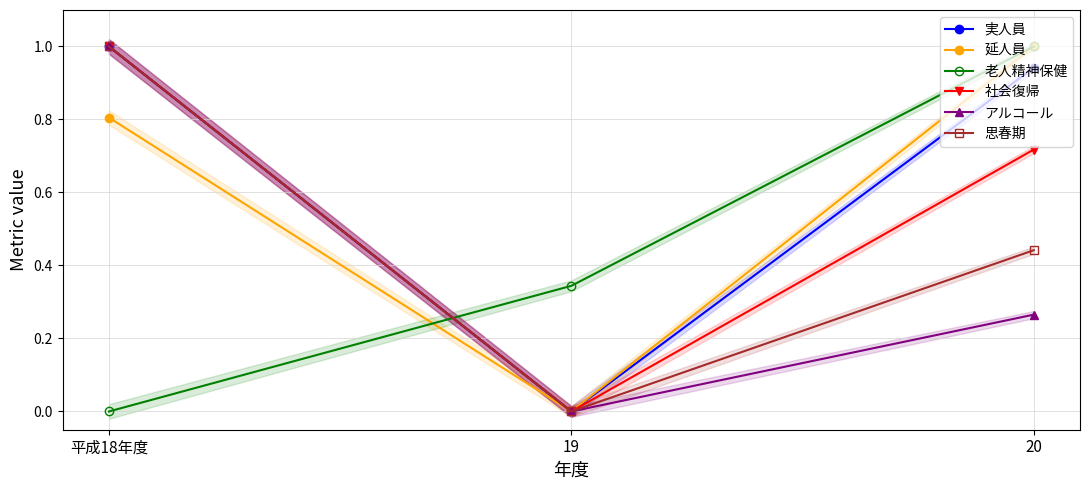

What is the difference between the 社会復帰 values at 19 and 平成18年度?

1.0